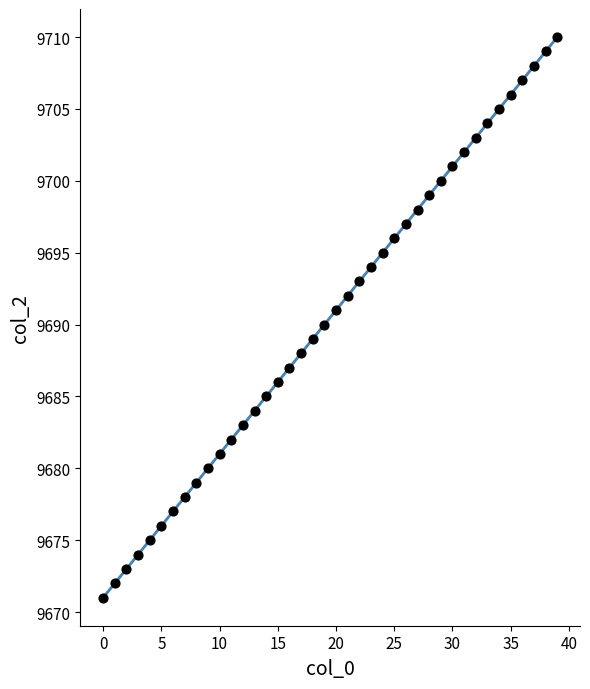

What is the range of Y values (max minus min)?

39